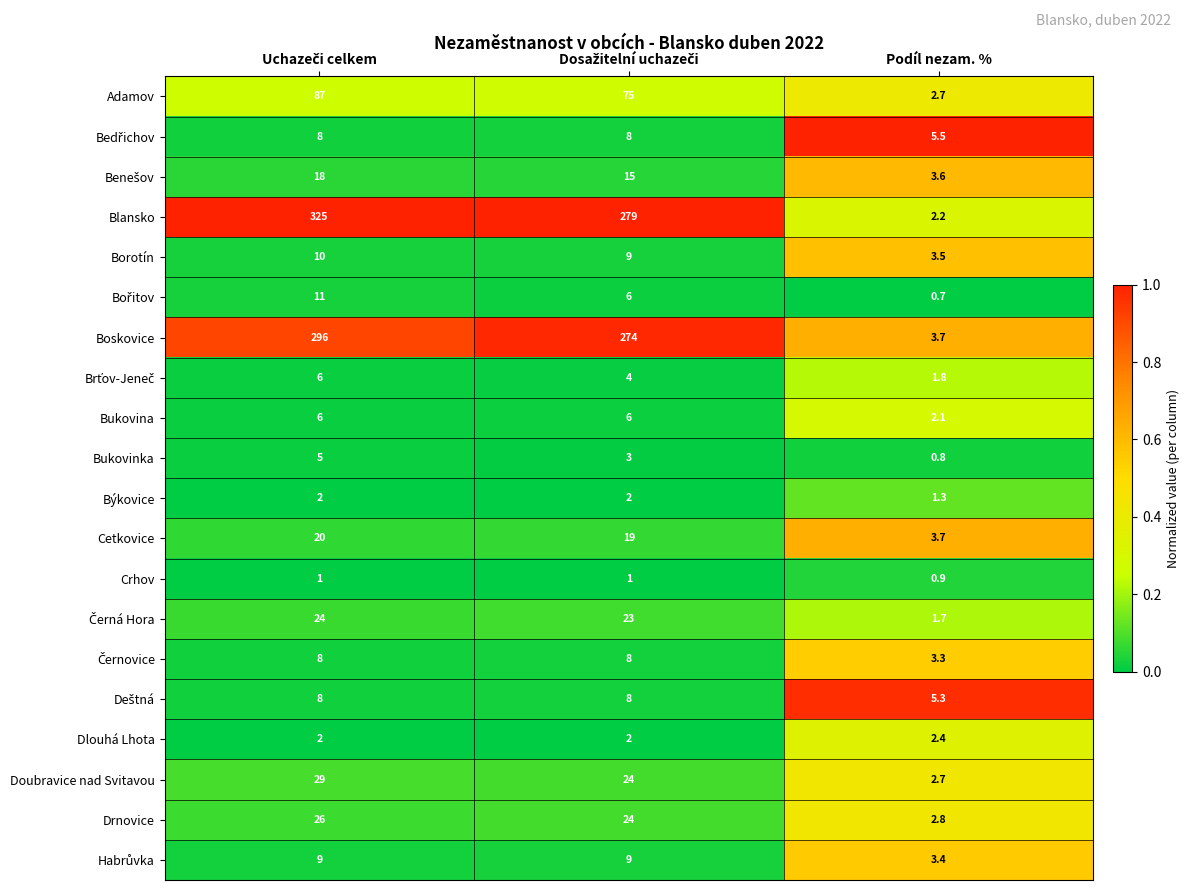

The Boskovice series shows 3.7 at Podíl nezam. %. True or false?

True